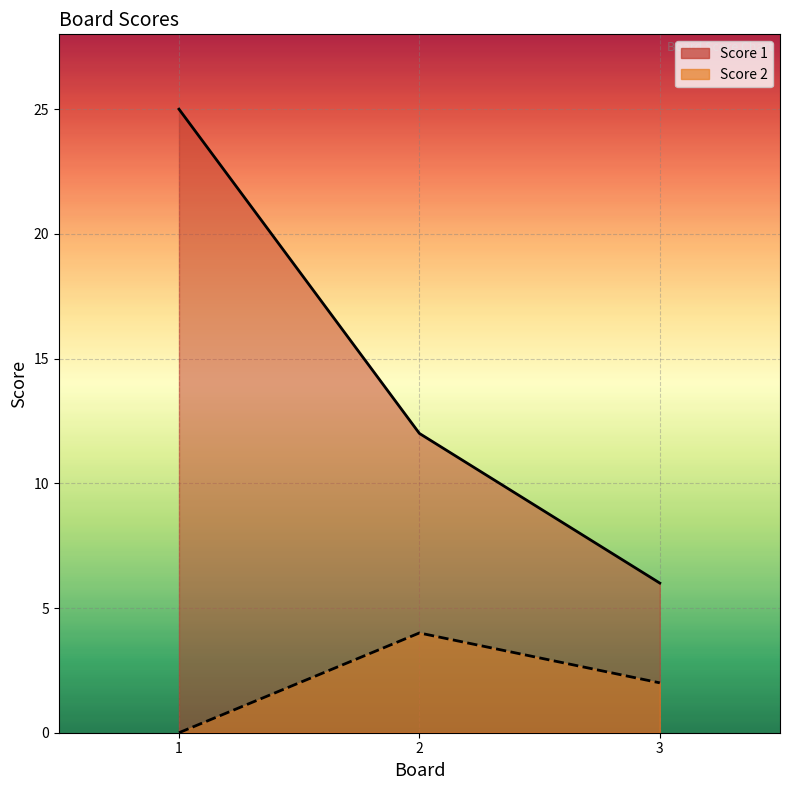

What is the value of the Score 1 point at the 1st from the left?

25